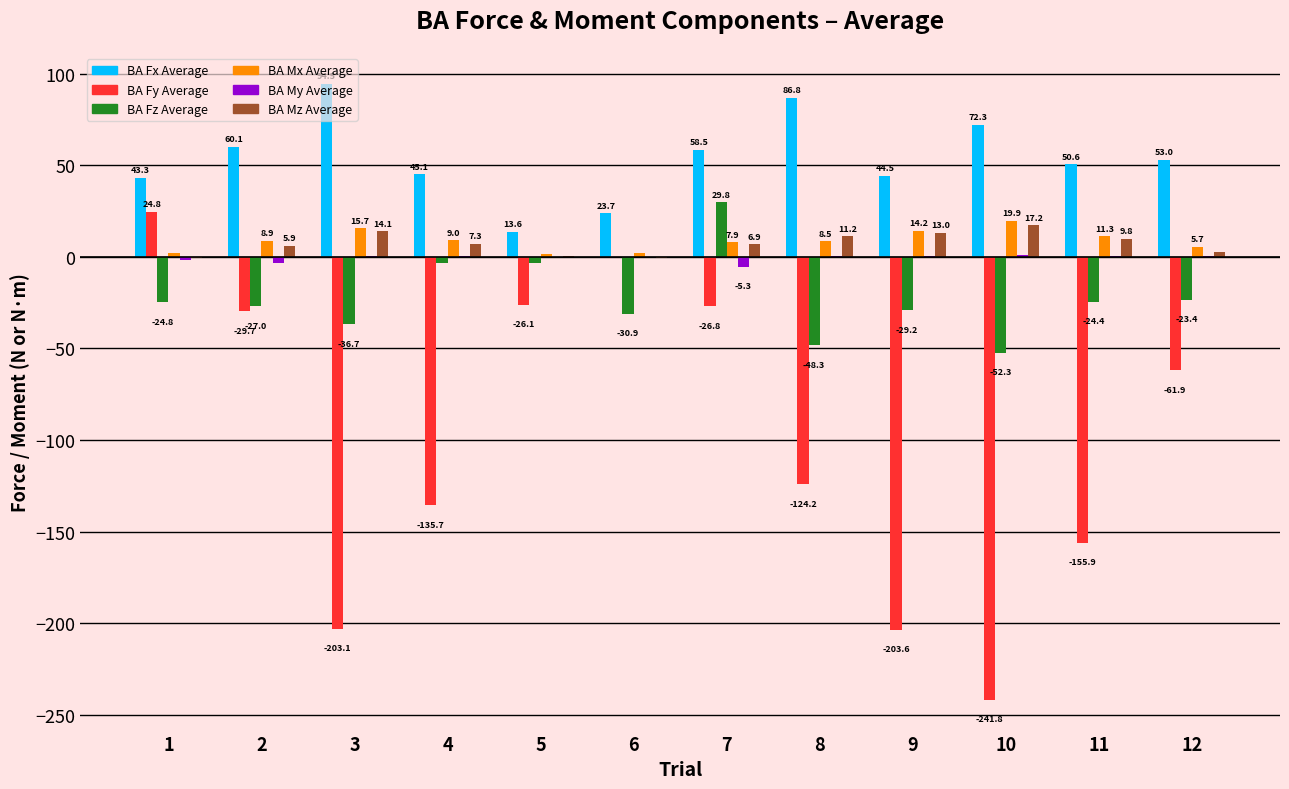

What is the greatest value displayed?

94.5